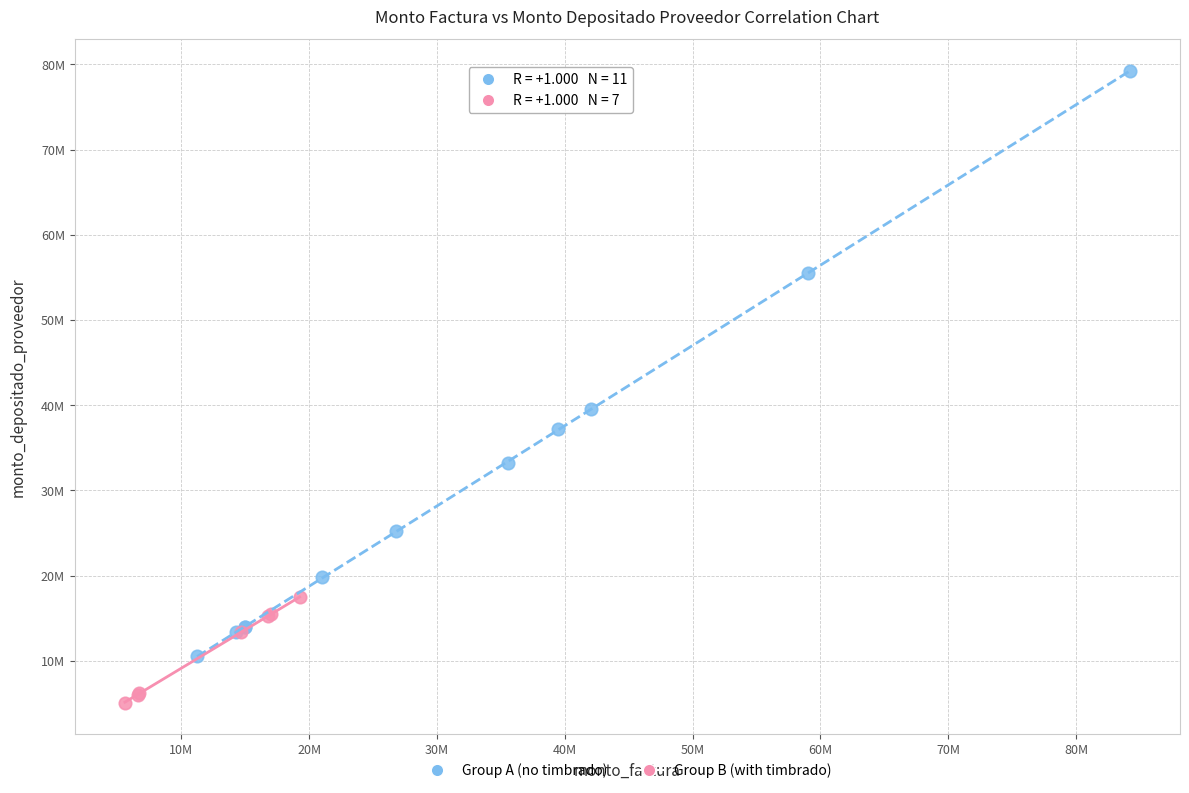

What are all the series names shown in the legend?

Group A (no timbrado), Group B (with timbrado)